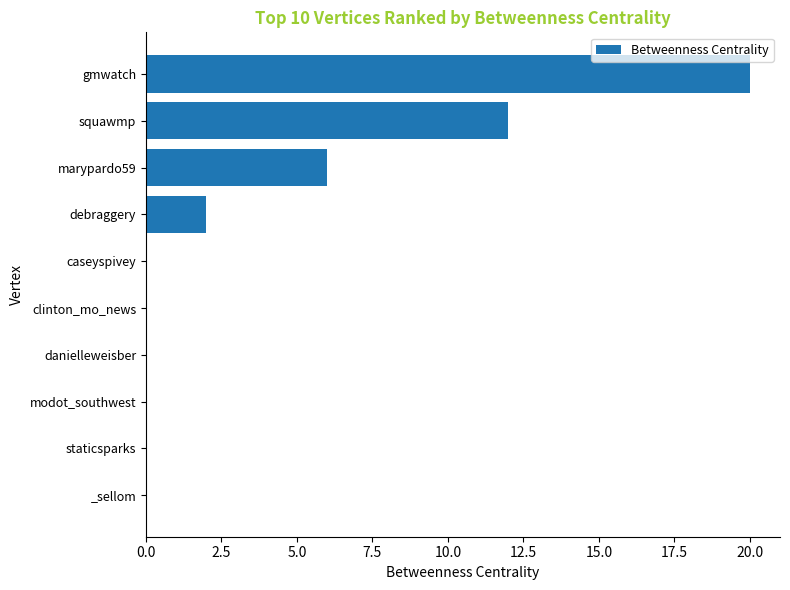

Reading top to bottom, extract all data points from this chart.

gmwatch=20	squawmp=12	marypardo59=6	debraggery=2	caseyspivey=0	clinton_mo_news=0	danielleweisber=0	modot_southwest=0	staticsparks=0	_sellom=0